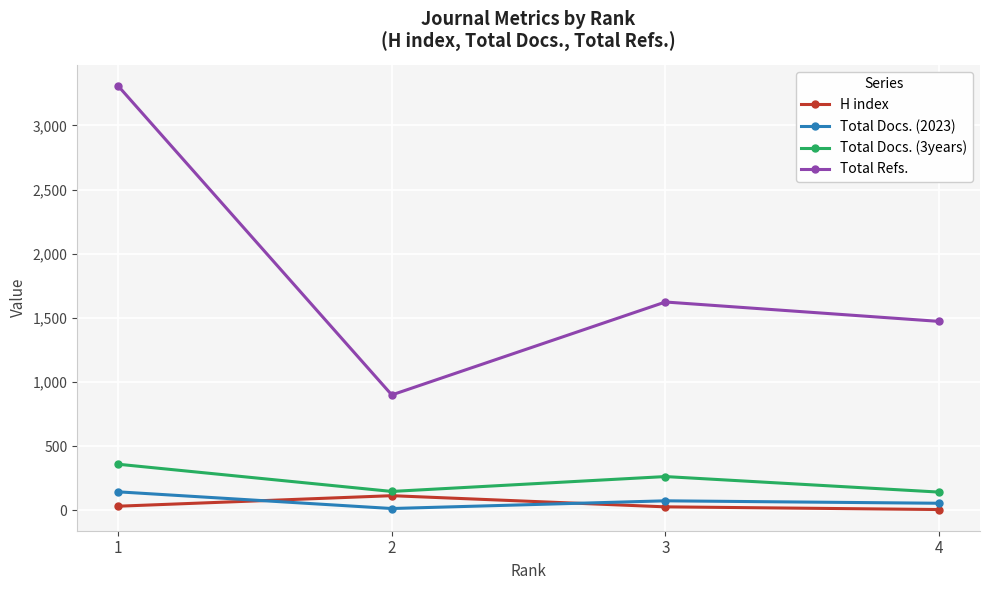

What is the value of the Total Docs. (2023) point at the 3rd from the left?

75